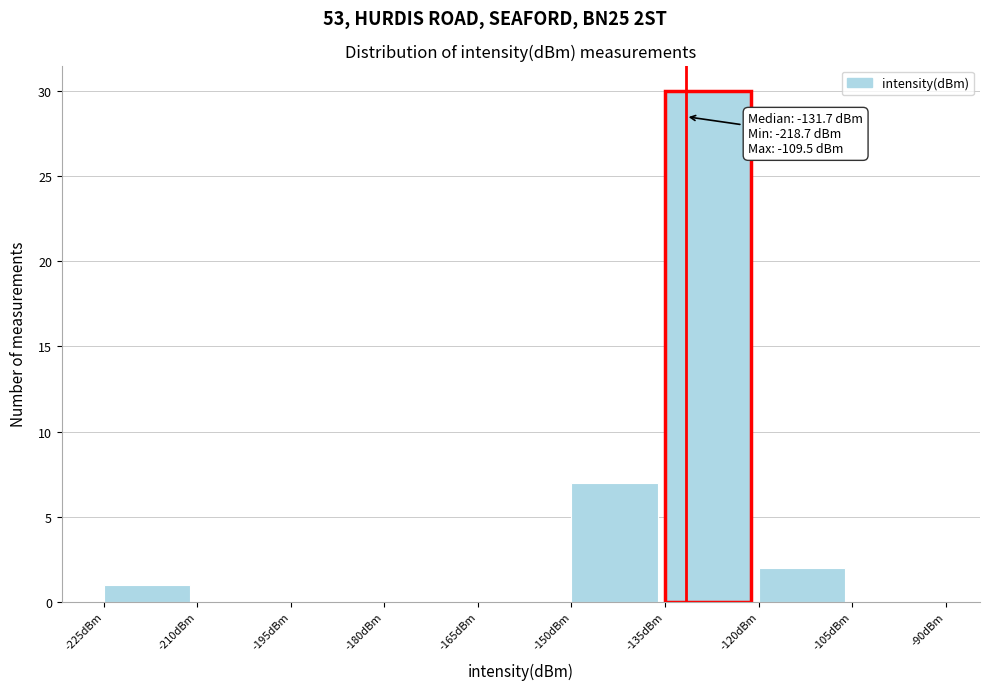

Over which range of the x-axis is the bar tallest?

-135 to -120